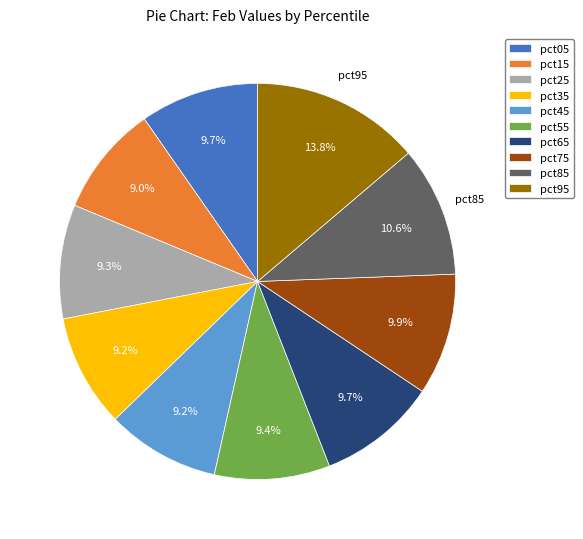

Approximately how many times larger is the value at pct25 compared to pct95?

0.7